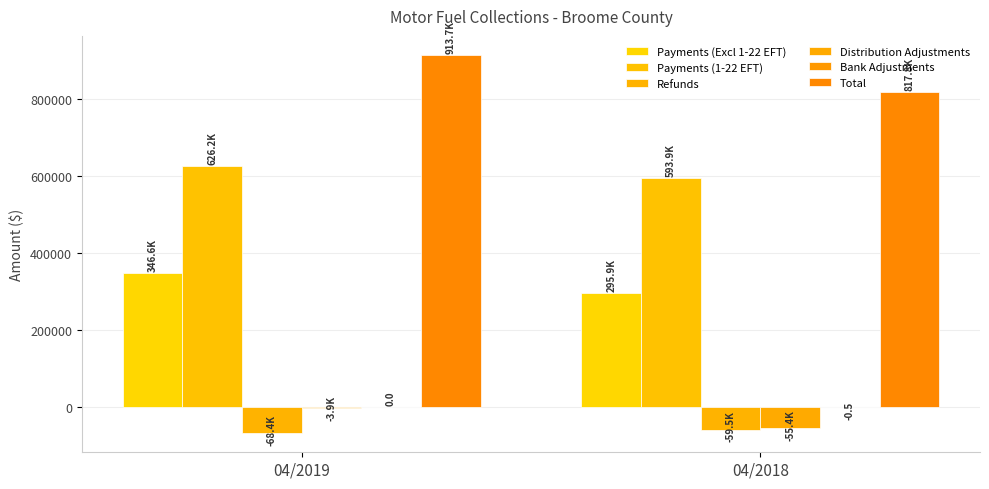

Is it true that Payments (Excl 1-22 EFT) equals 159596.2 at 04/2019?

False